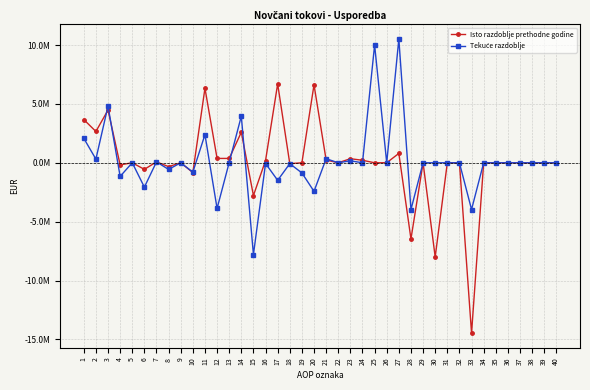

Read the Isto razdoblje prethodne godine value at 12.

369529